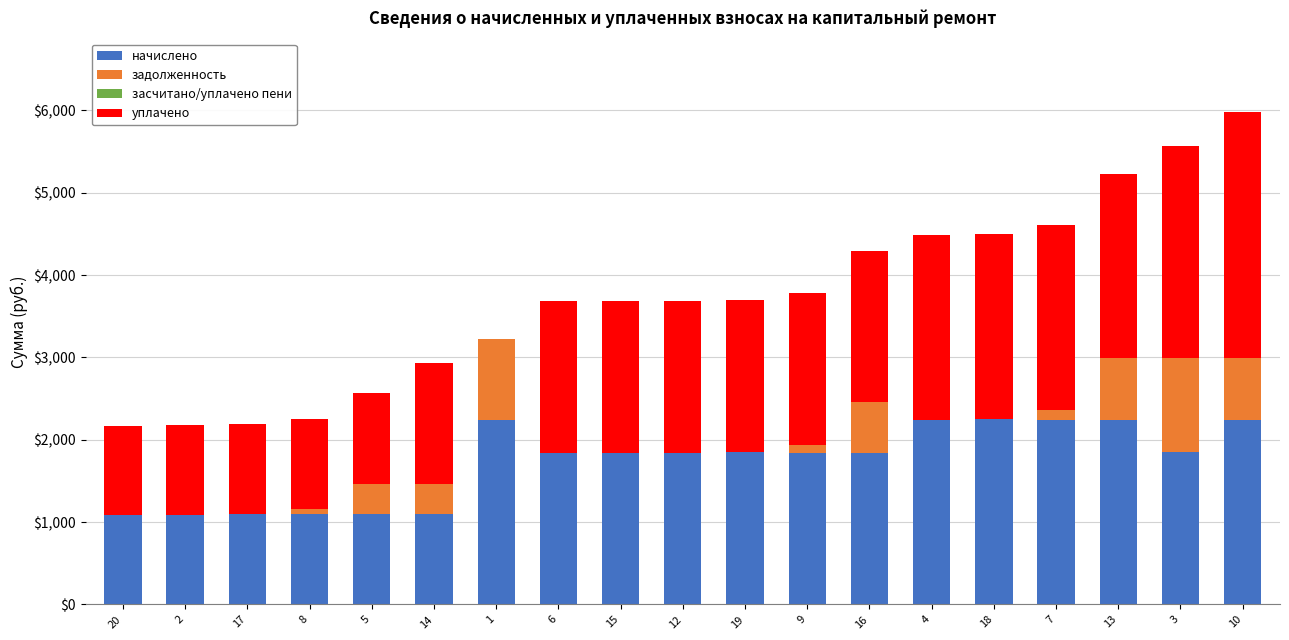

What is the highest value of the начислено series?

2249.1